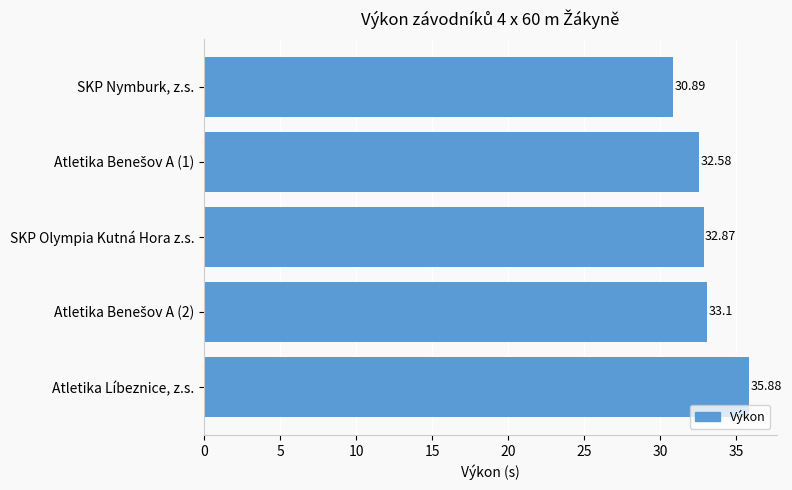

Between SKP Olympia Kutná Hora z.s. and Atletika Líbeznice, z.s., which is larger?

Atletika Líbeznice, z.s.